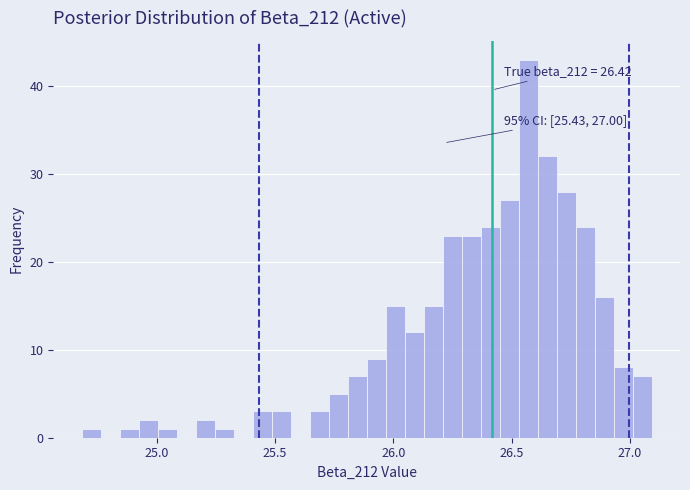

Read against the x-axis, roughly where is the centre of the tallest bar?

26.55